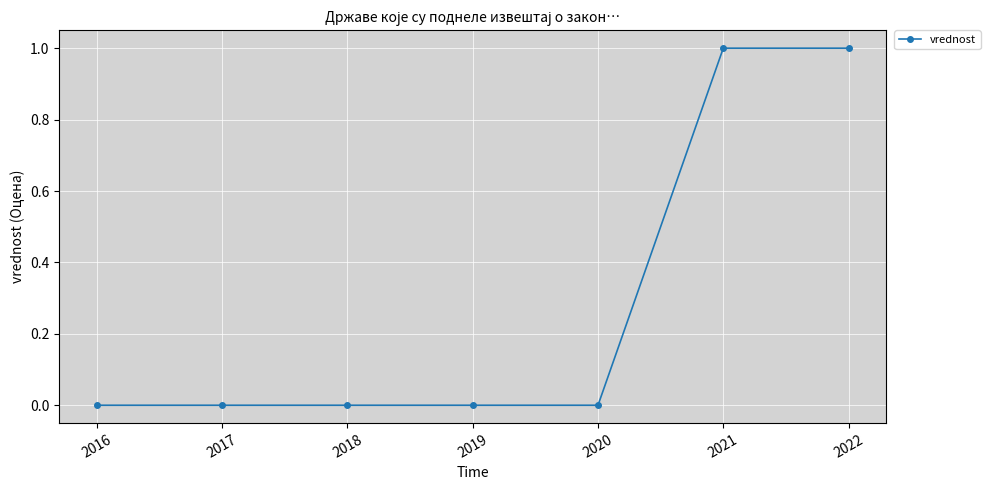

The chart shows a value of 1 at 2022. True or false?

True